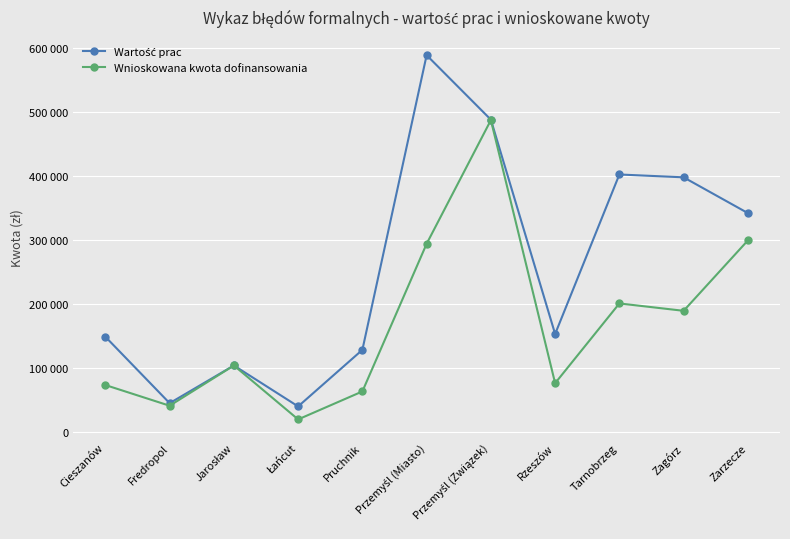

True or false: Wartość prac and Wnioskowana kwota dofinansowania intersect in this chart.

False